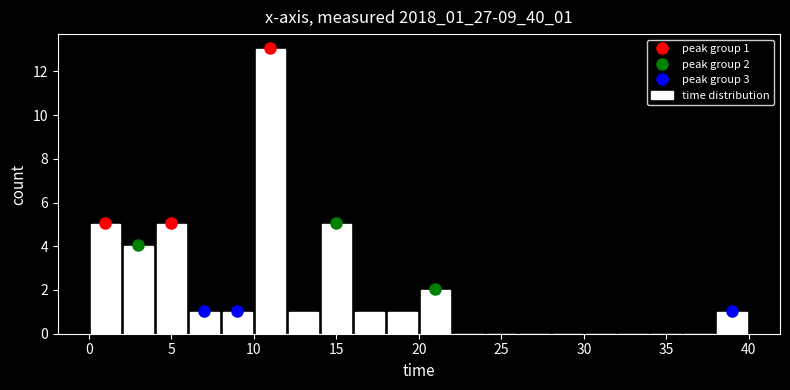

Which range on the x-axis has the tallest bar?

10 to 12